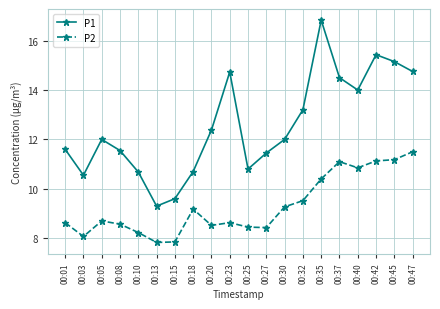

In P2, how many points are lower than both neighbors (excluding endpoints)?

5